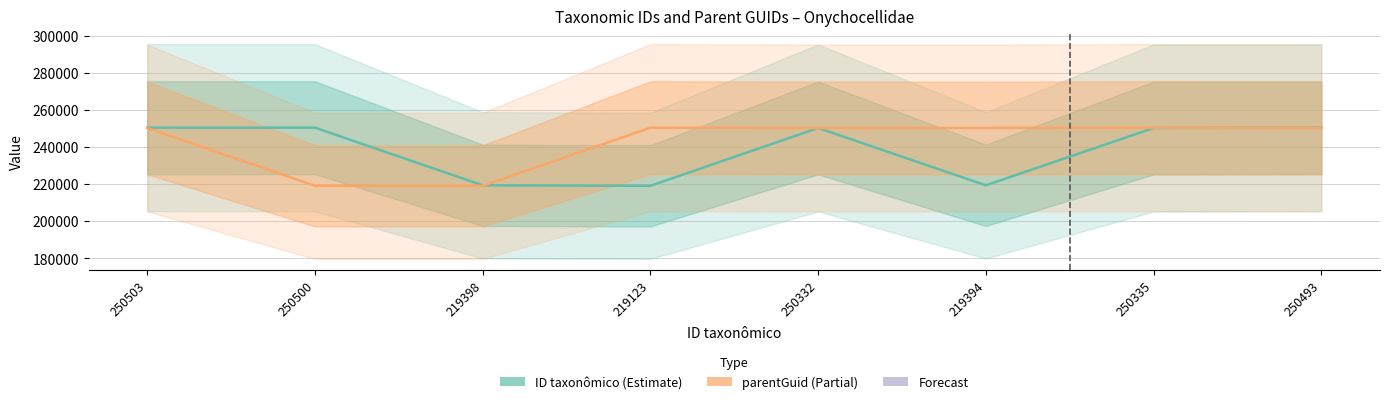

Which series has the widest spread of values?

ID taxonômico (Estimate)